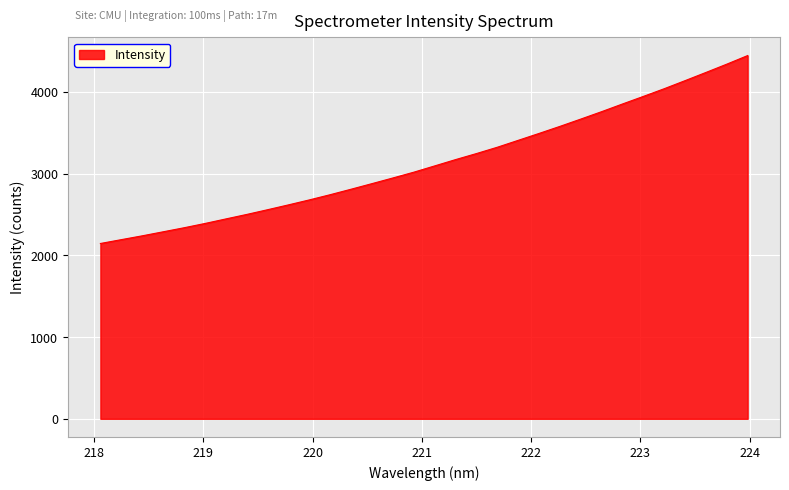

What is the difference between the maximum and minimum values?

2299.1